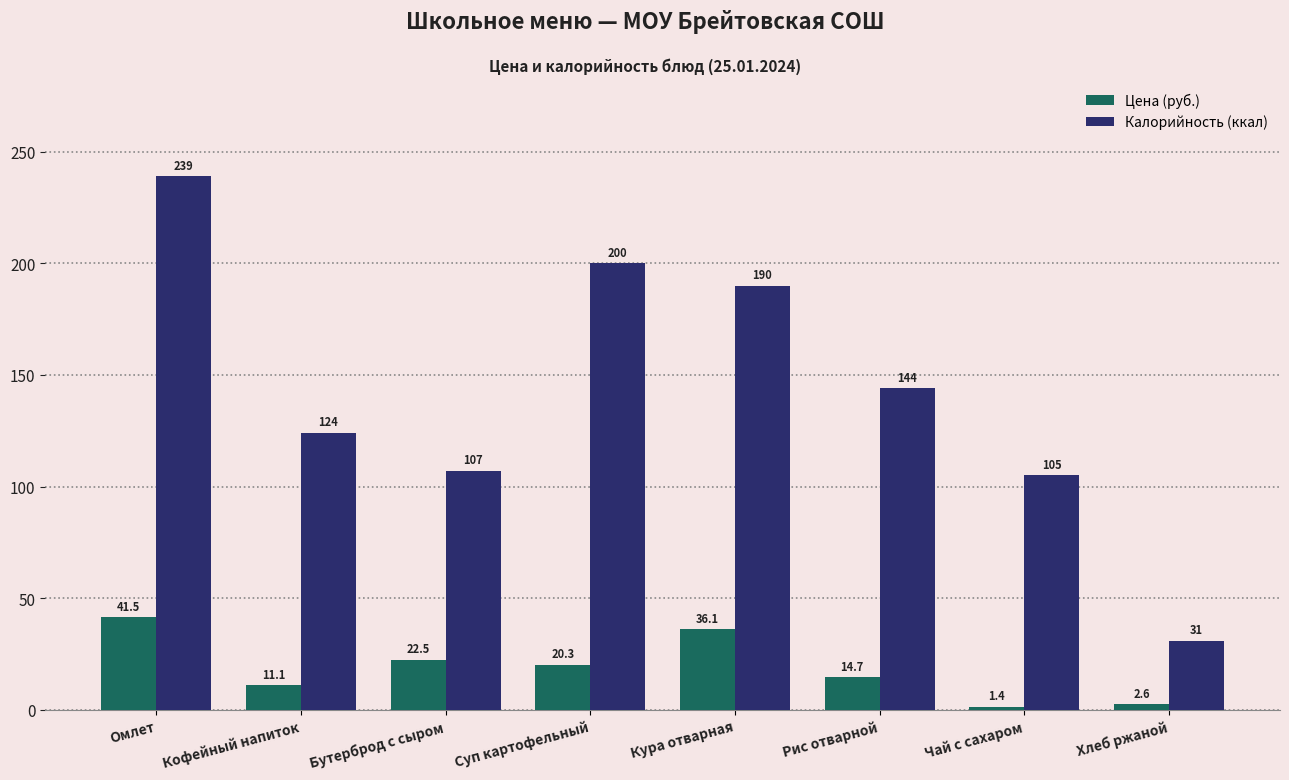

Between Омлет and Суп картофельный, which series saw the biggest shift?

Калорийность (ккал)